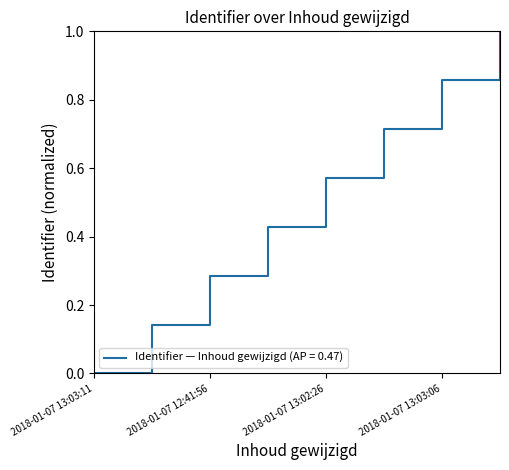

How many values exceed 0?

7